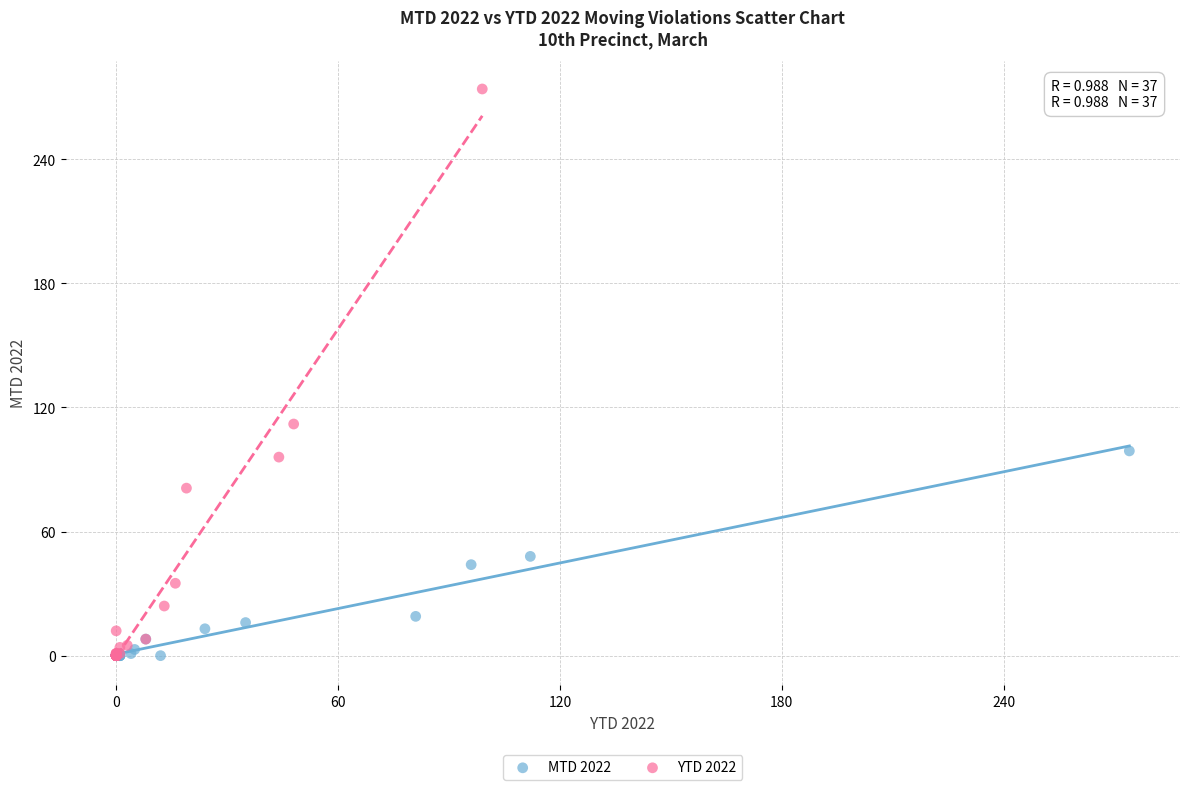

Which series has the widest spread of Y values?

YTD 2022